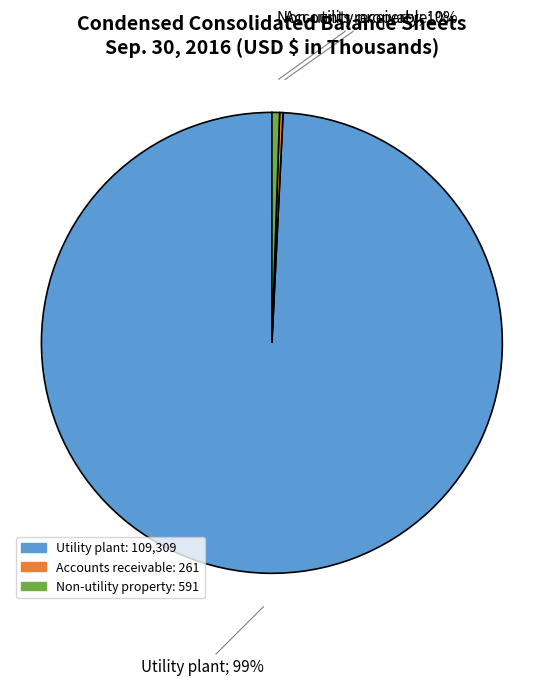

True or false: Utility plant accounts for 99% of the total.

True